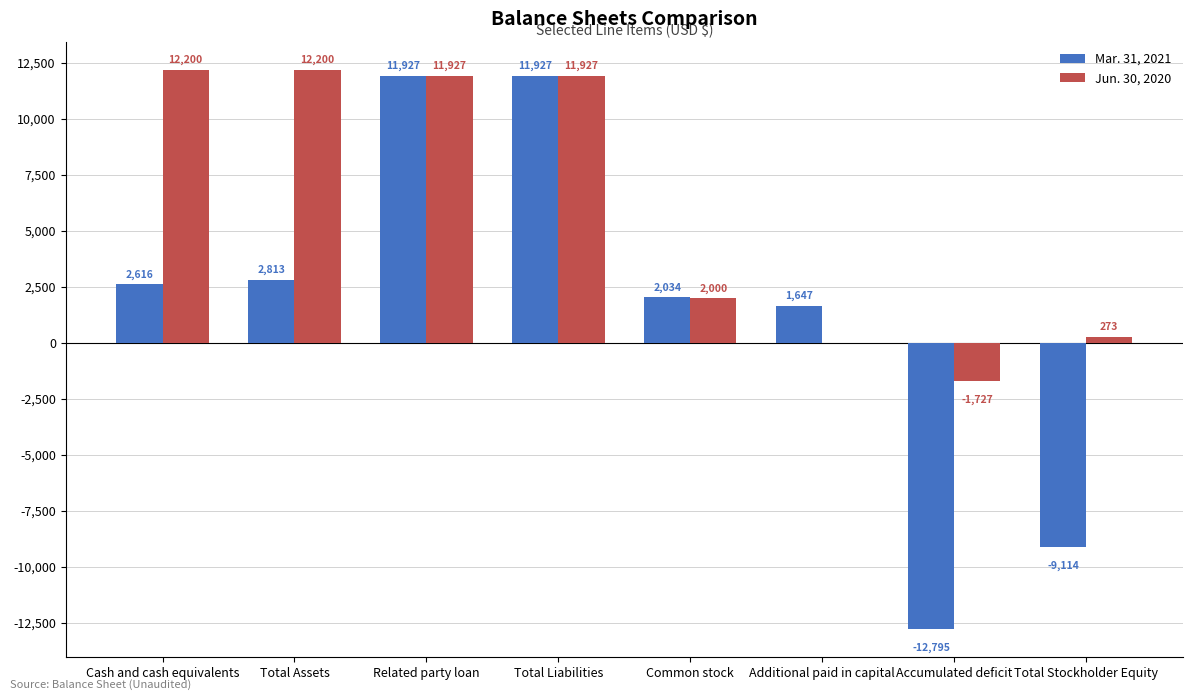

What is the maximum value shown in the chart?

12200